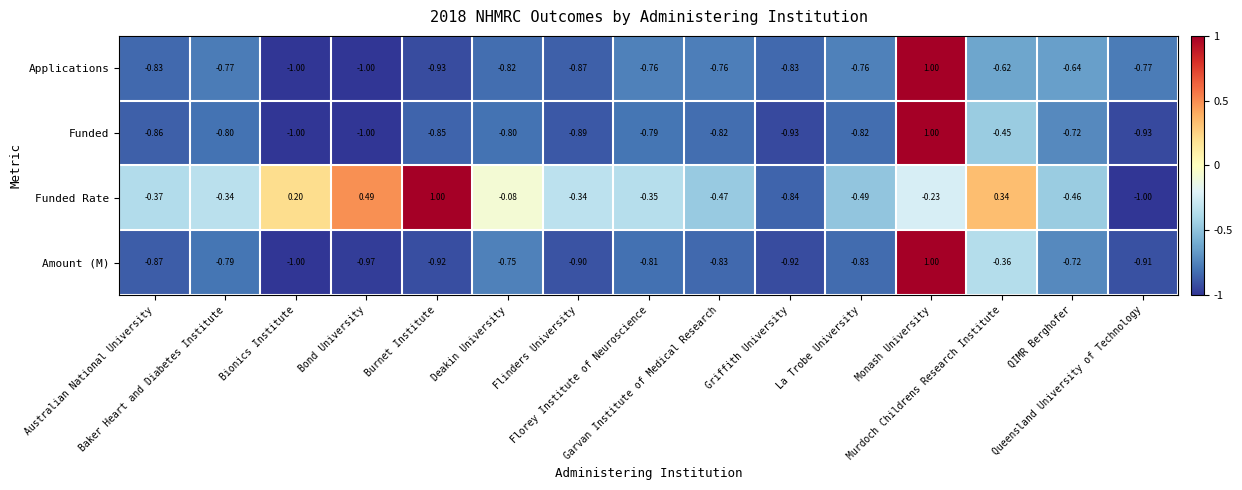

Which series has the largest total across all categories?

Funded Rate